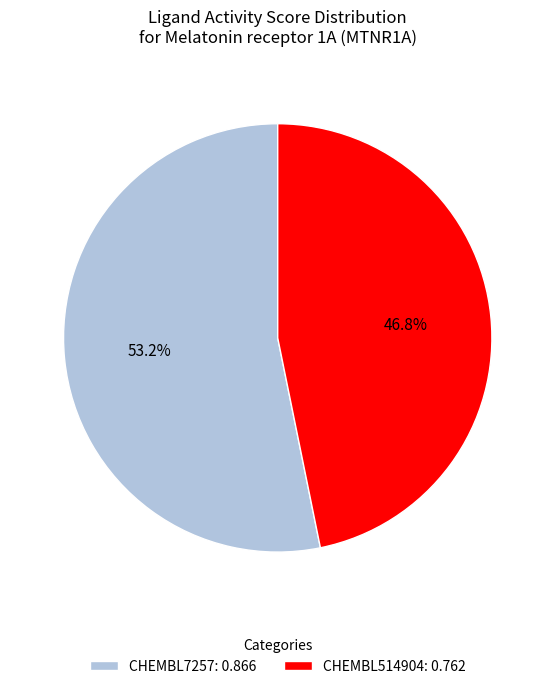

Which category accounts for the majority?

CHEMBL7257